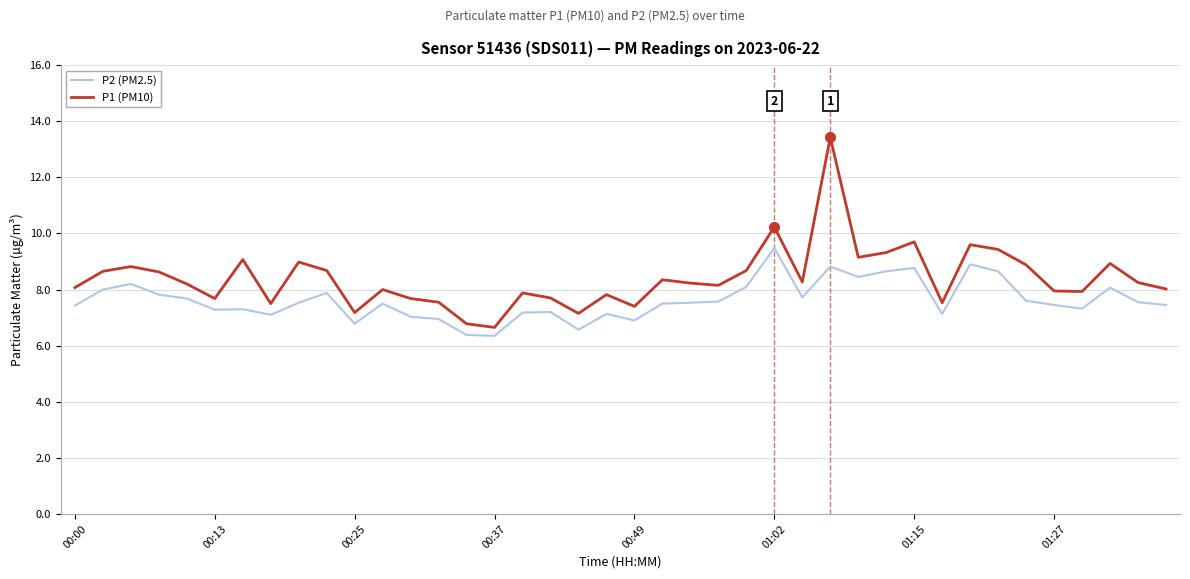

What is the difference between the maximum and minimum values in the P2 (PM2.5) series?

3.1